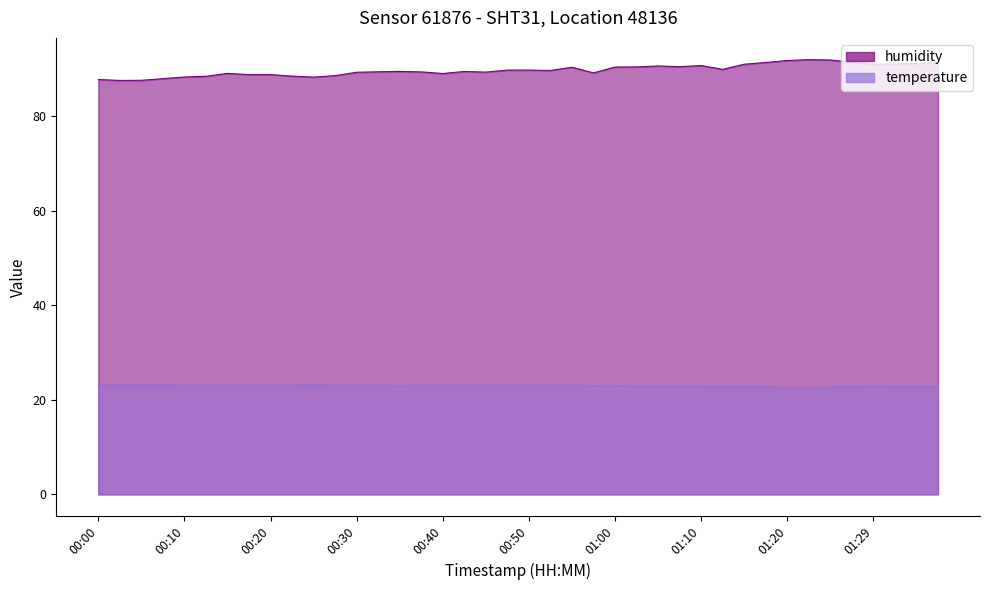

What is the difference between the humidity values at 01:37 and 00:40?

2.4